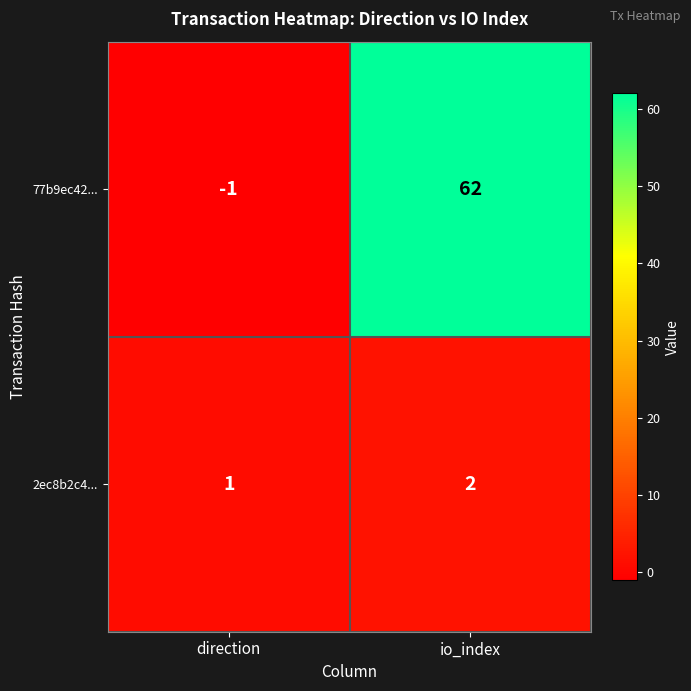

Where is 77b9ec42... nearest to the value 30?

direction